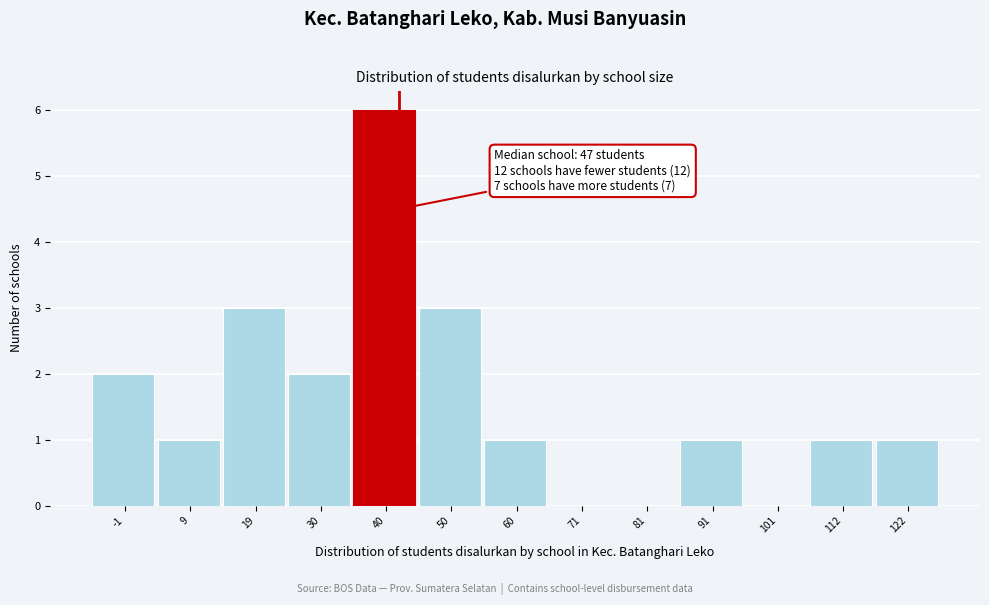

Reading left to right, extract all data points from this chart.

-1=2	9=1	19=3	30=2	40=6	50=3	60=1	71=0	81=0	91=1	101=0	112=1	122=1